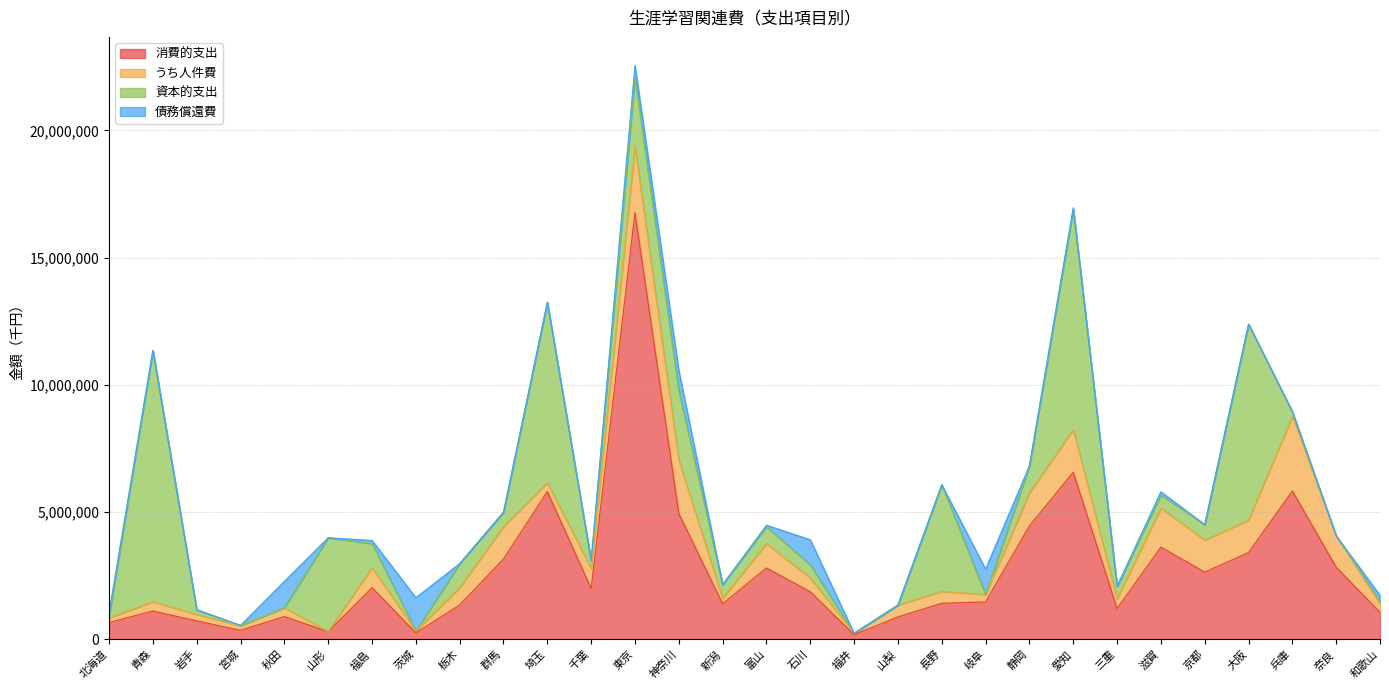

What are all the series names shown in the legend?

消費的支出, うち人件費, 資本的支出, 債務償還費